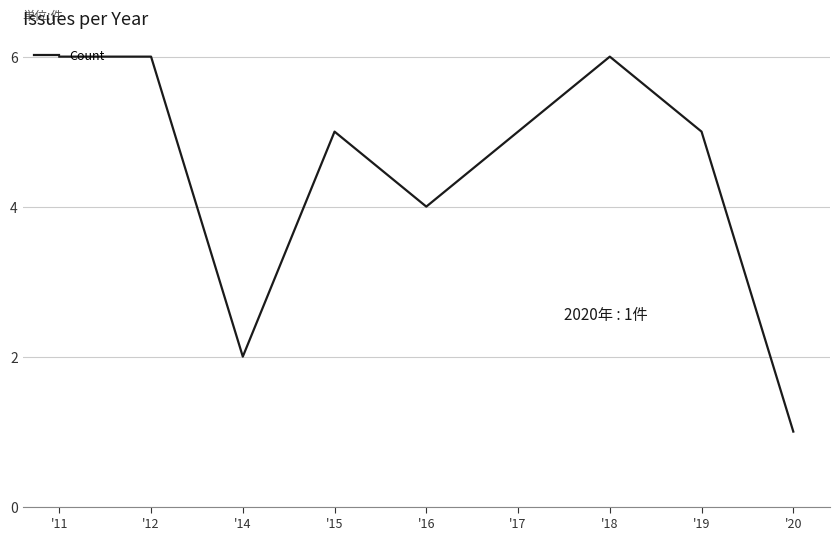

What is the maximum value shown in the chart?

6